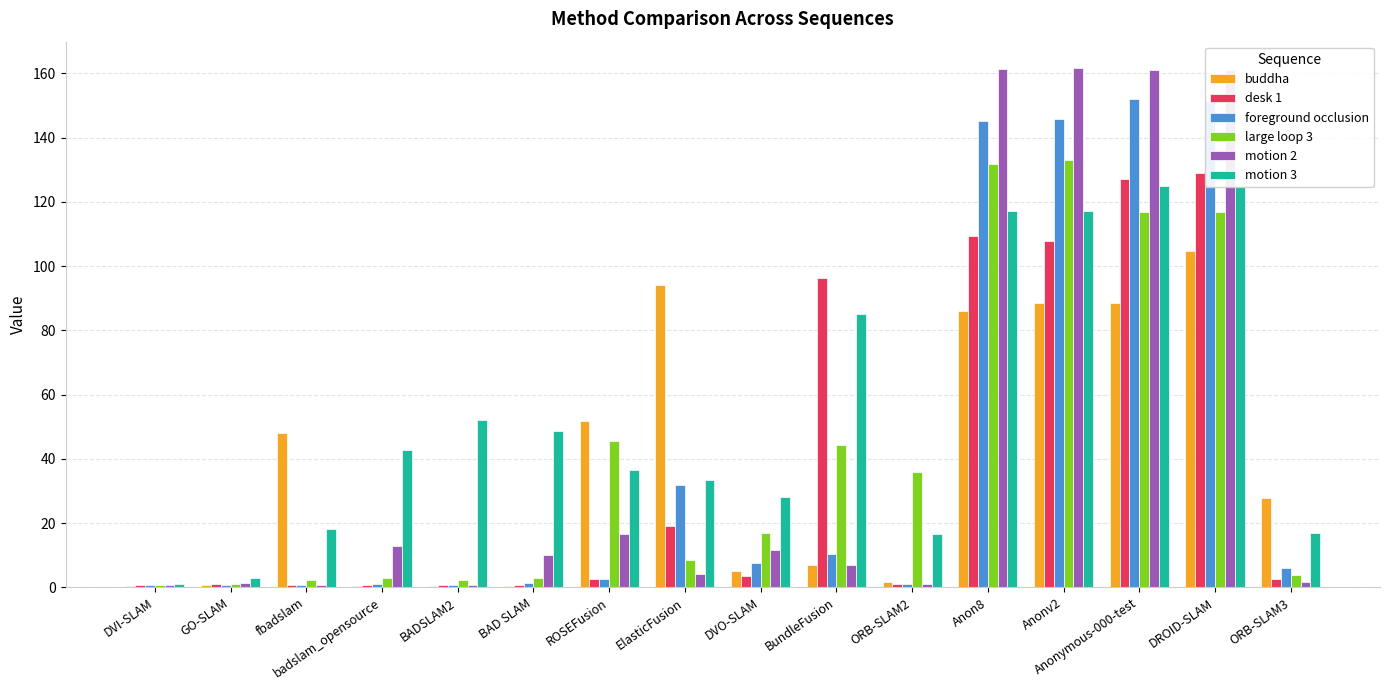

What is the maximum value for foreground occlusion?

151.9